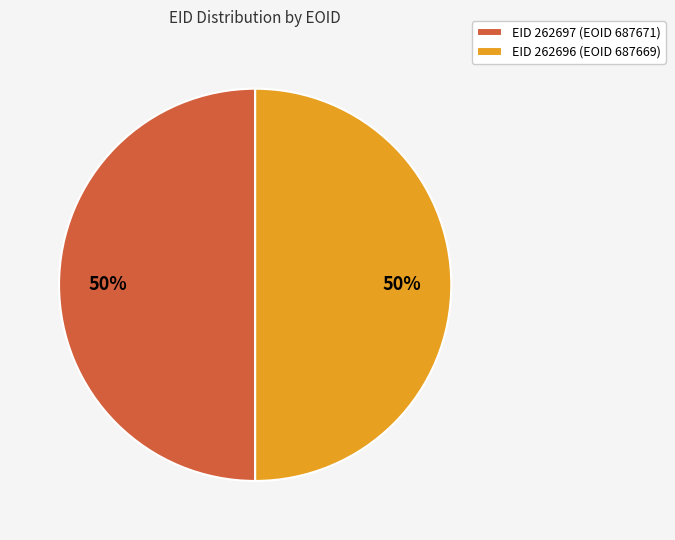

How many slices are in this pie chart?

2